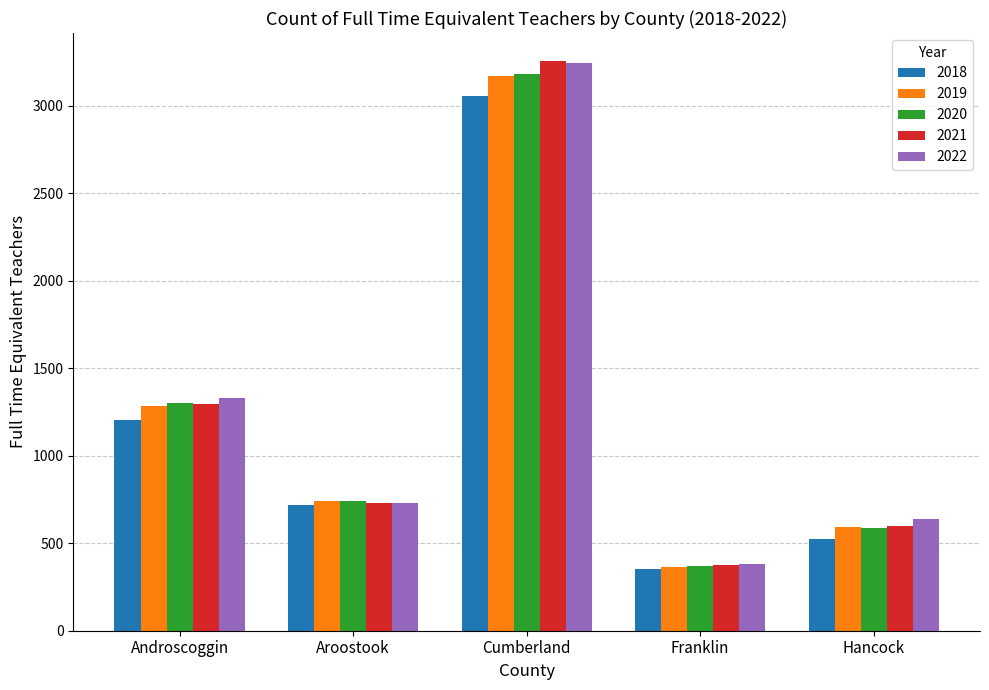

What is the smallest value displayed?

354